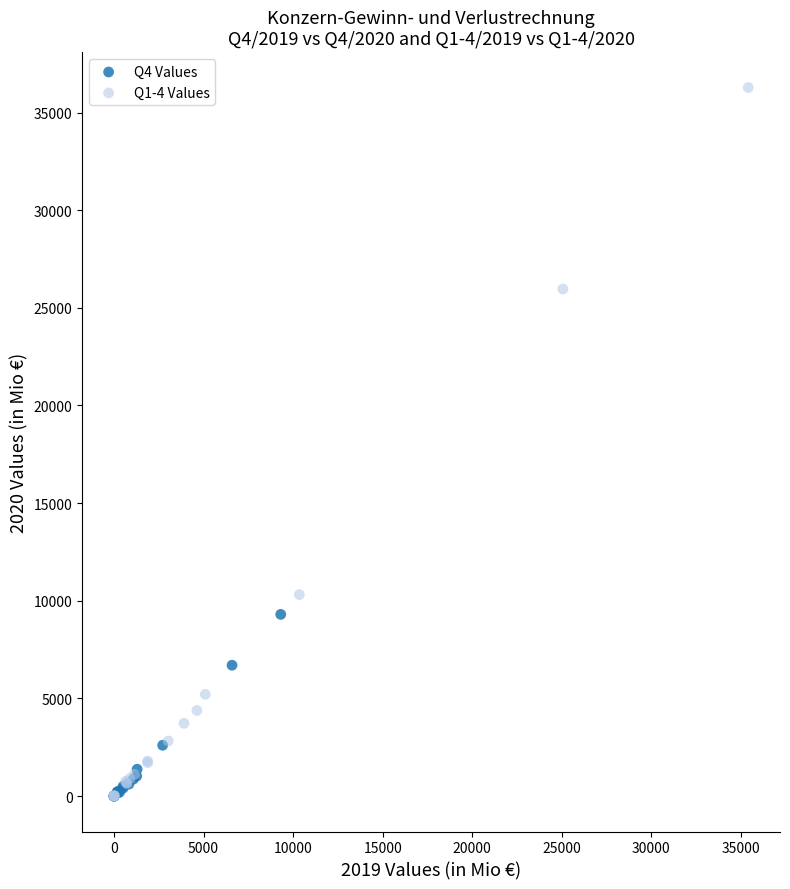

What are all the series names shown in the legend?

Q4 Values, Q1-4 Values